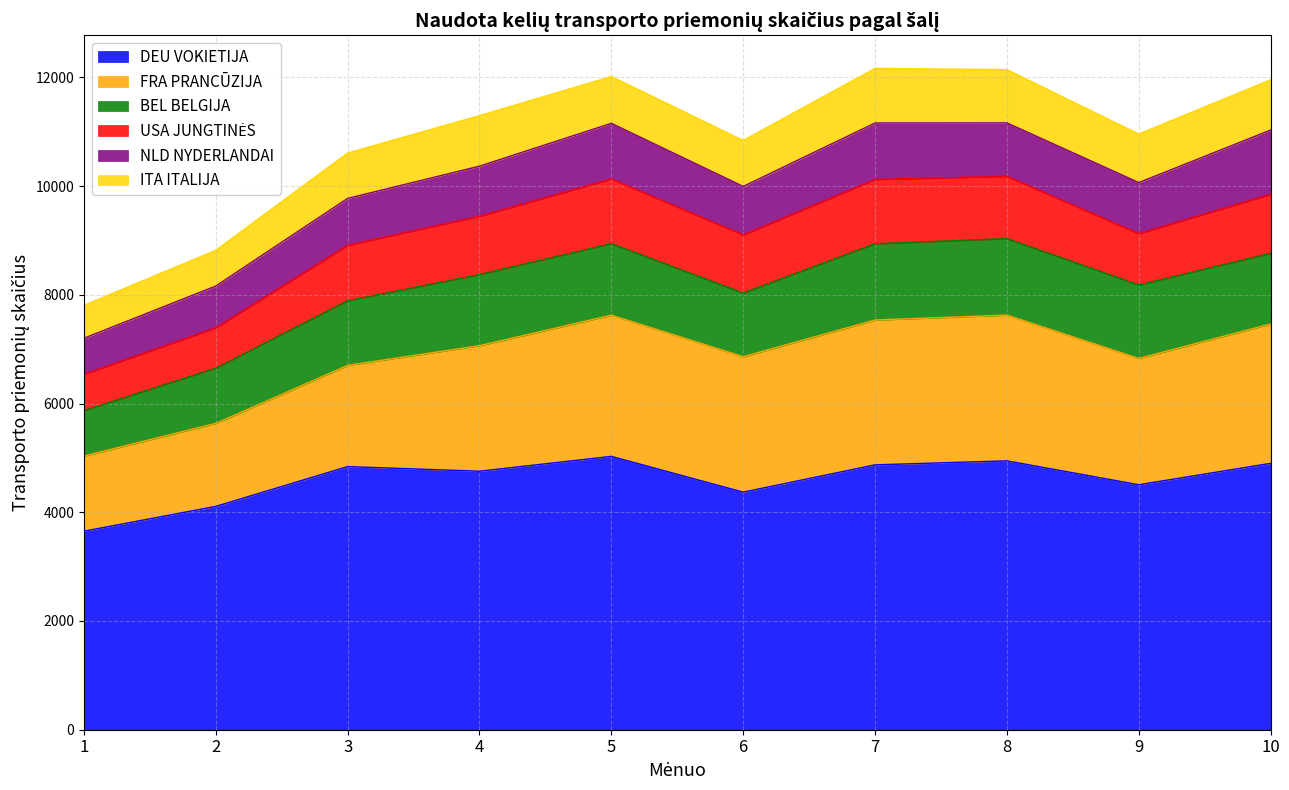

Read the USA JUNGTINĖS value at 5, to the nearest 100.

1200